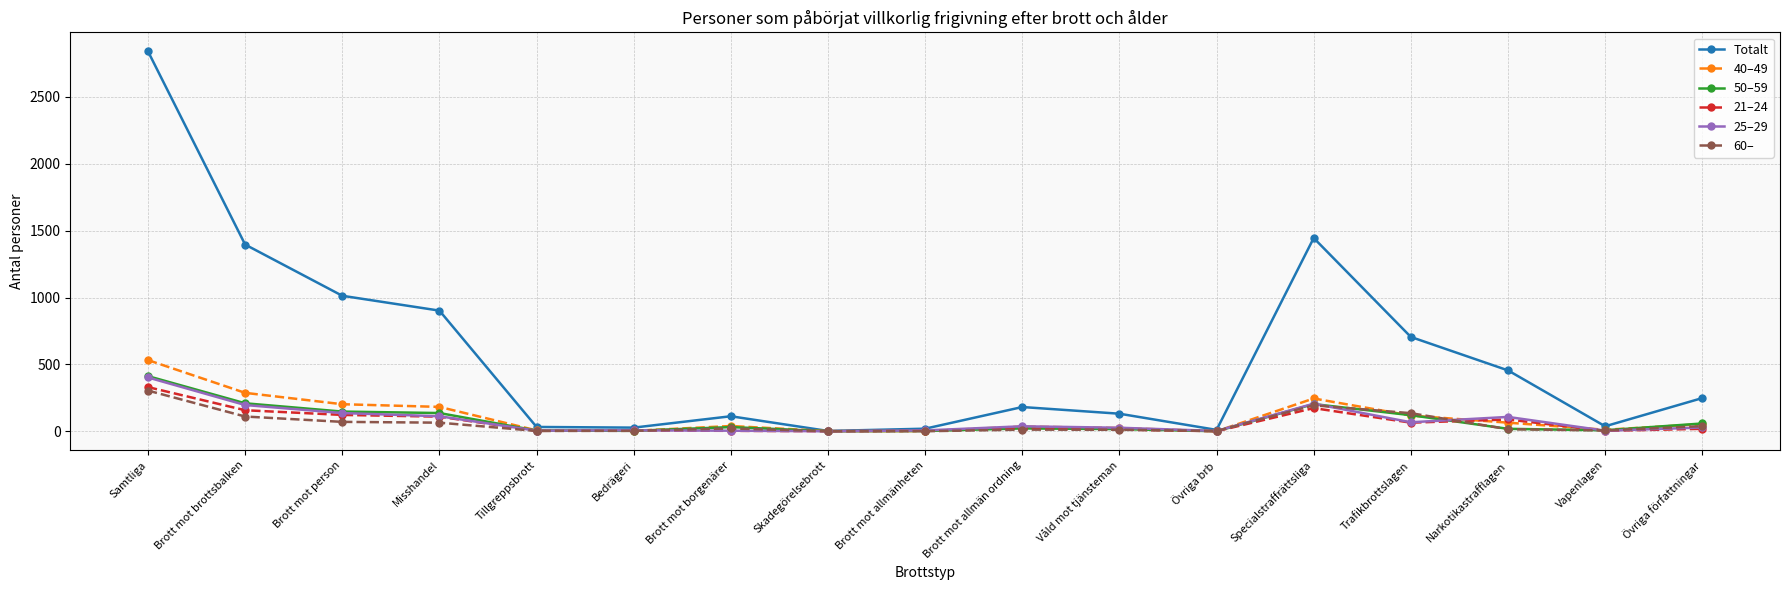

What is the difference between the second highest and second lowest values in the 60– series?

194